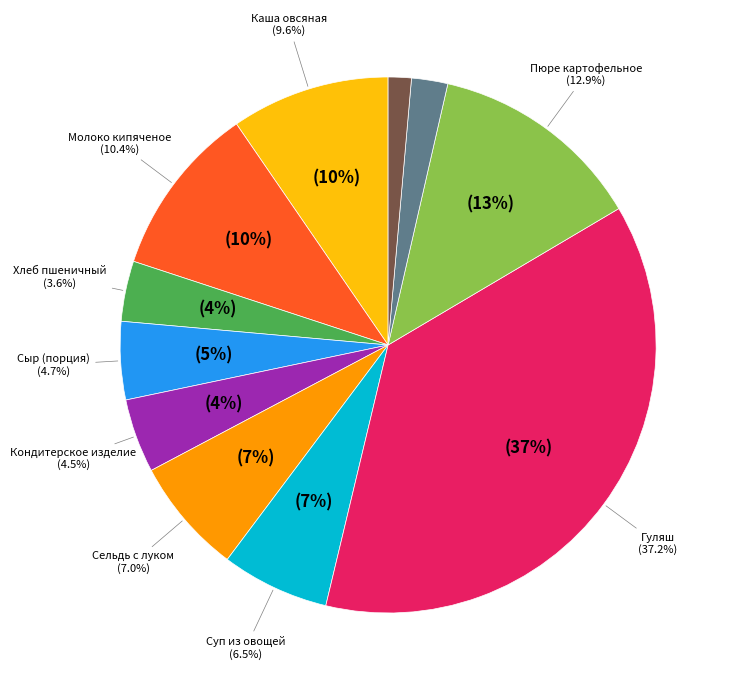

To the nearest percent, what percentage of the pie is Молоко кипяченое?

10%